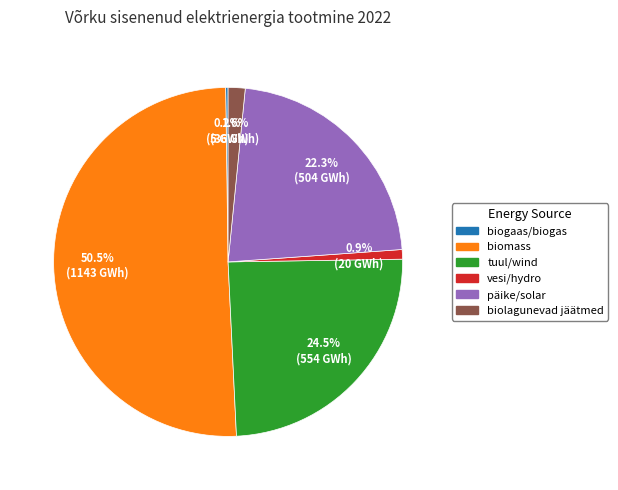

What is the ratio of the value at vesi/hydro to the value at biolagunevad jäätmed?

0.6